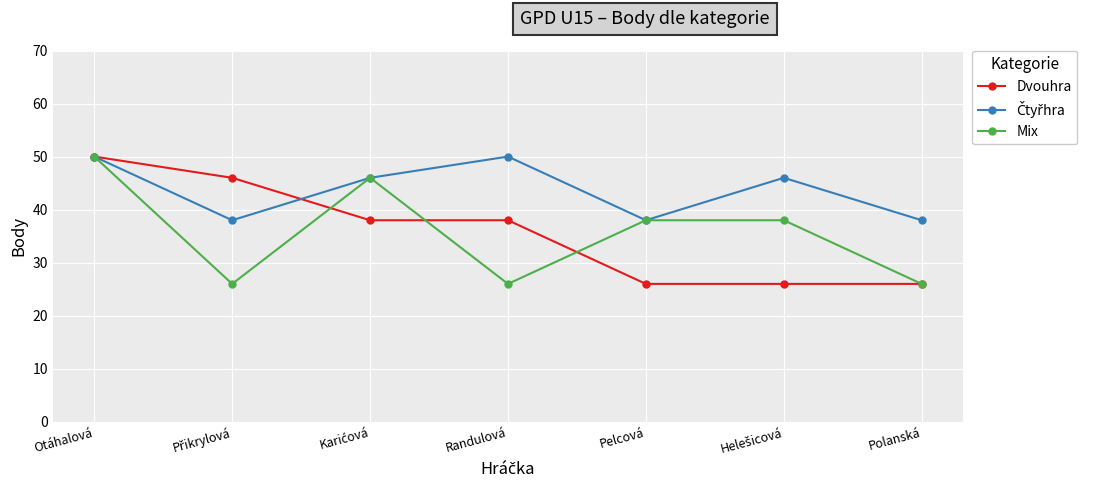

What is the difference between the maximum and minimum values in the Dvouhra series?

24